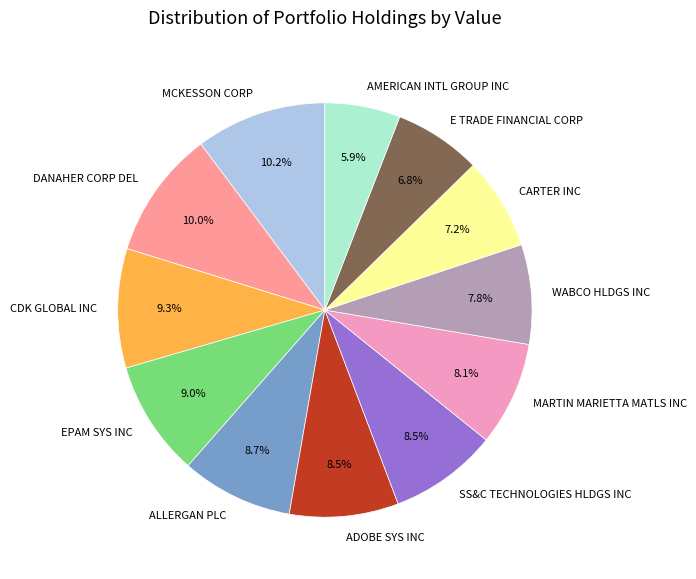

Which category has the smallest portion of the pie?

AMERICAN INTL GROUP INC